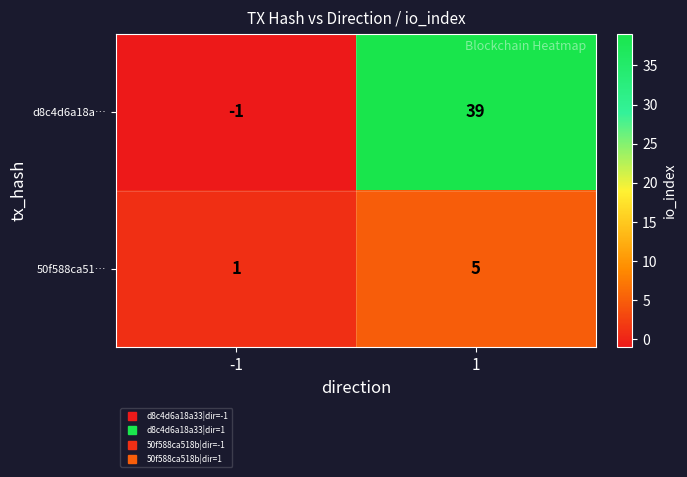

What is the greatest value displayed?

39